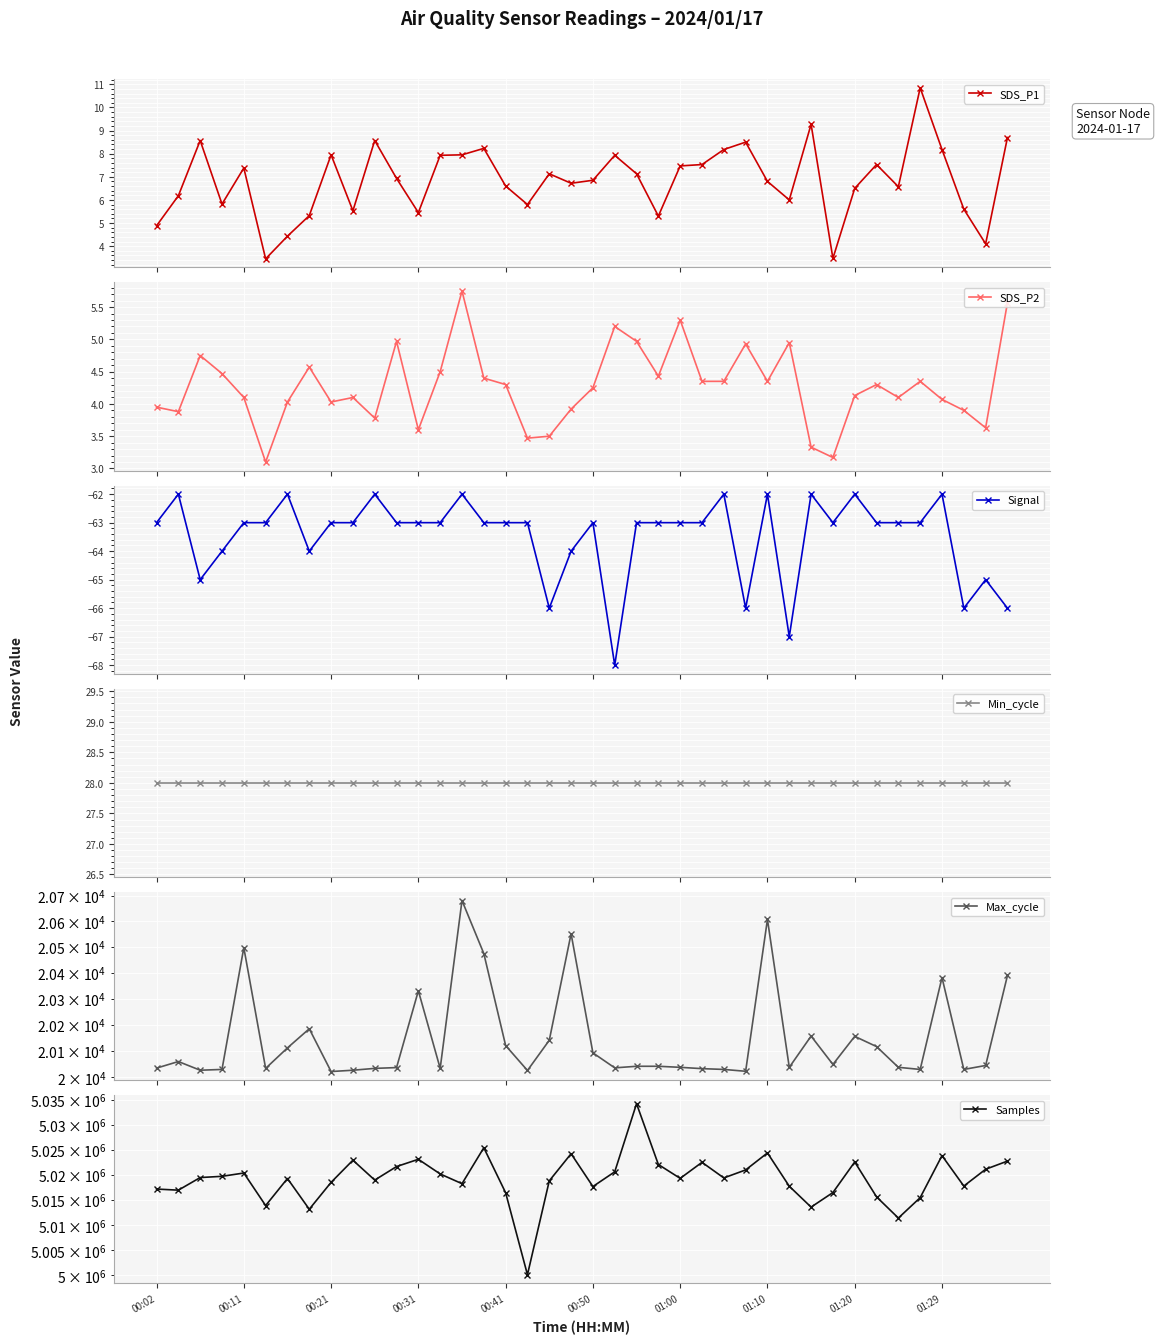

What is the value of the SDS_P1 point at the 38th from the left?

5.6